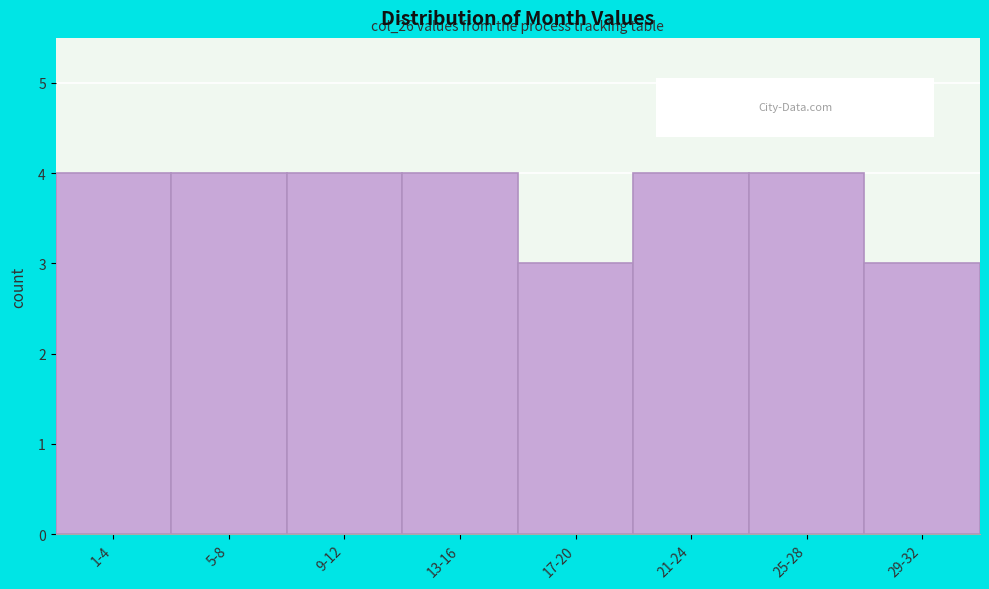

Reading left to right, extract all data points from this chart.

4	4	4	4	3	4	4	3